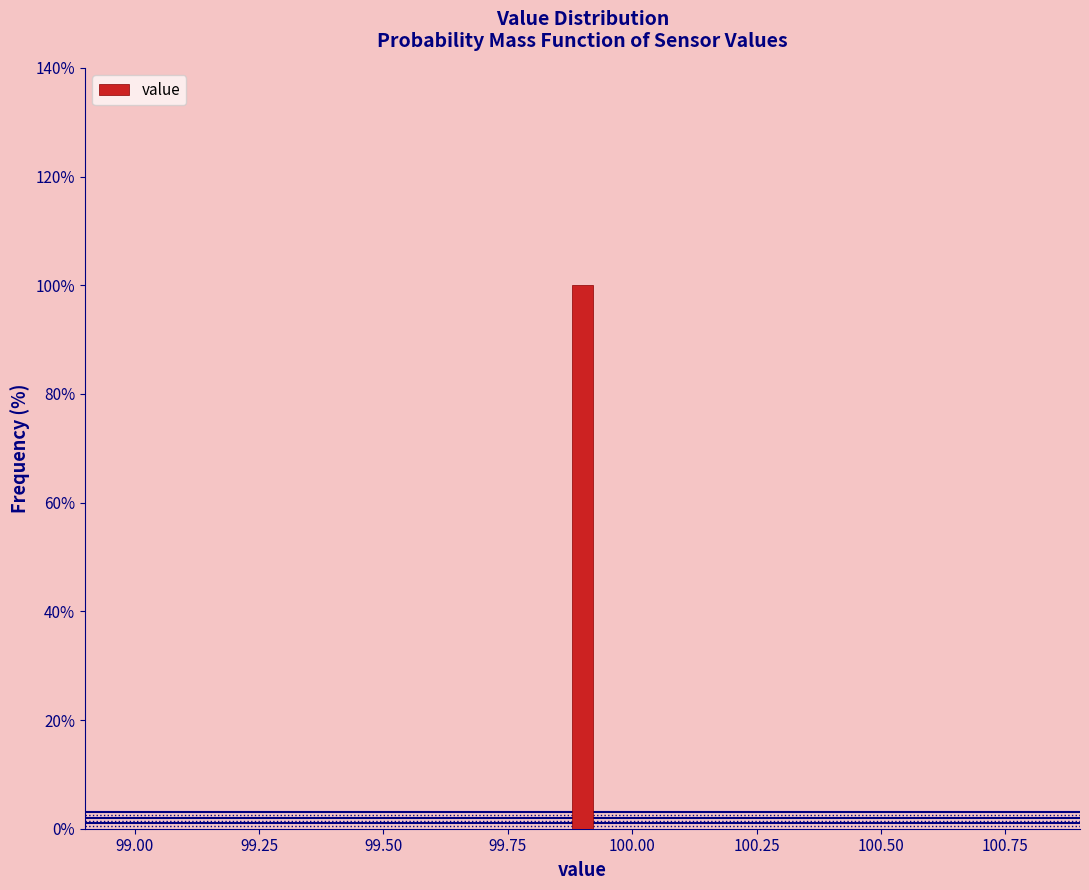

Read against the x-axis, roughly where is the centre of the tallest bar?

99.90